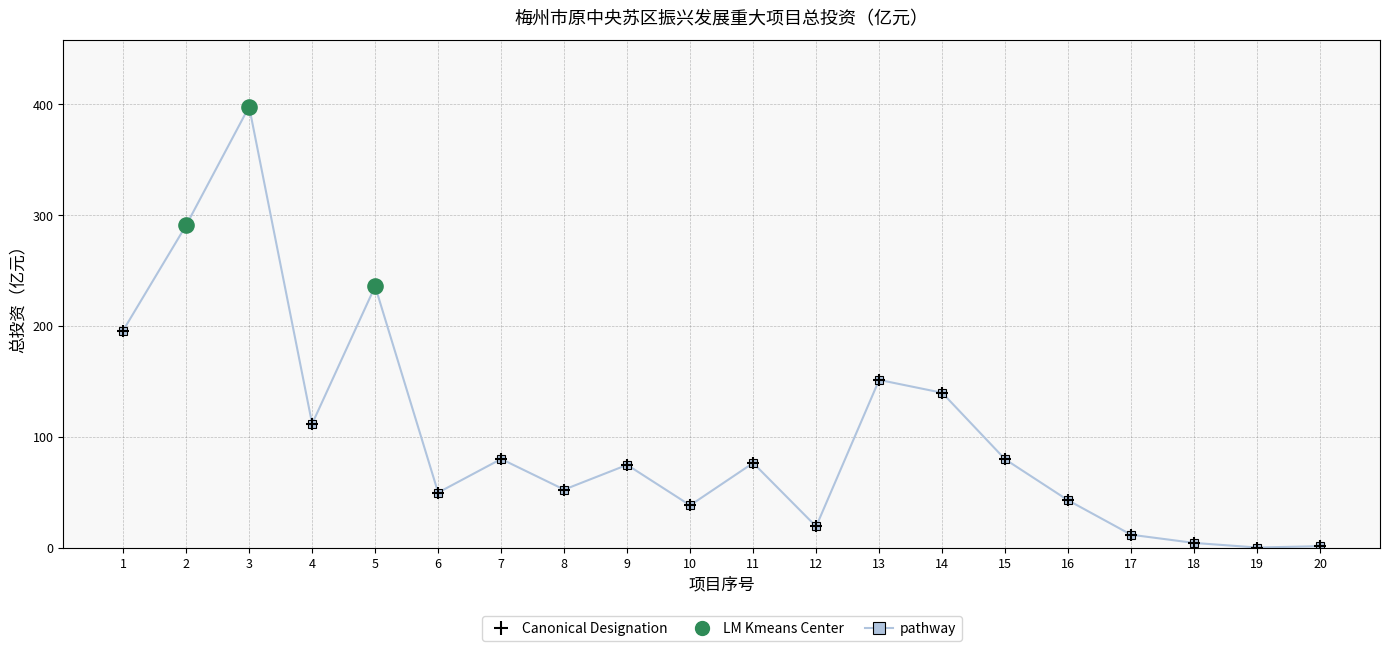

What is the ratio of the value at 13 to the value at 8?

2.9